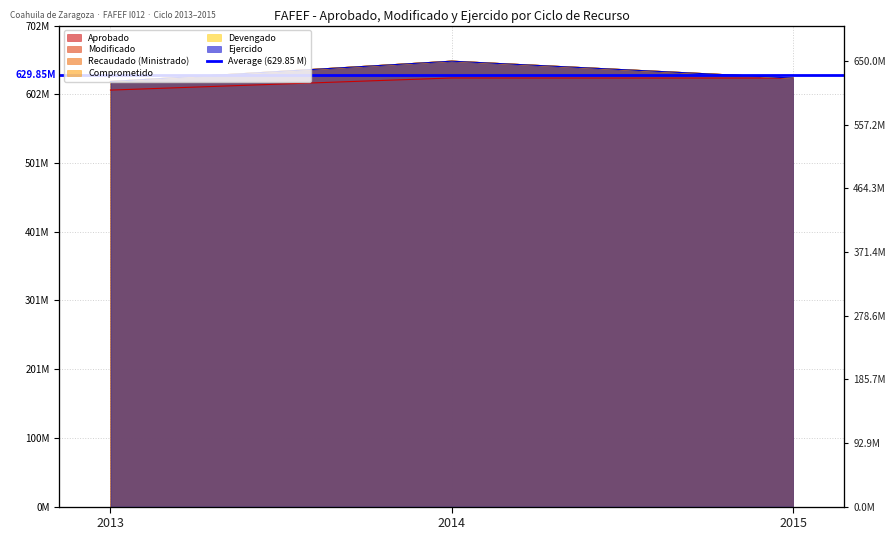

Count the number of data series in this chart.

6